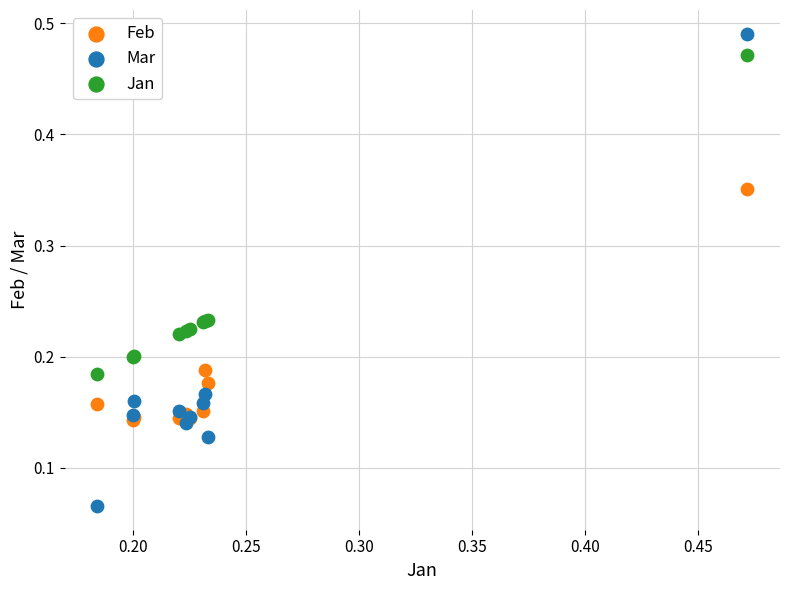

What are all the series names shown in the legend?

Feb, Mar, Jan